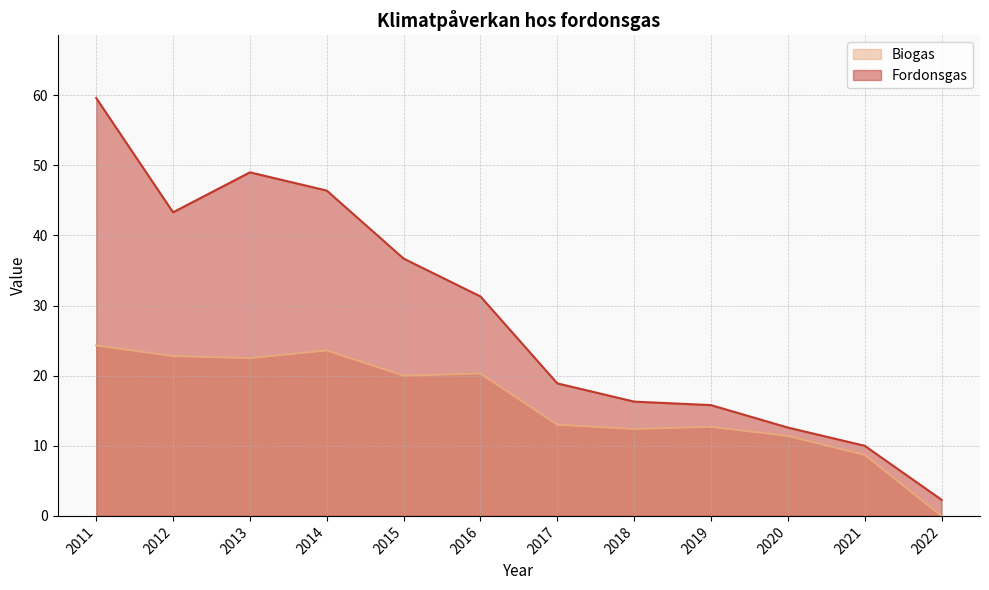

How many positive values does the Biogas series have?

11